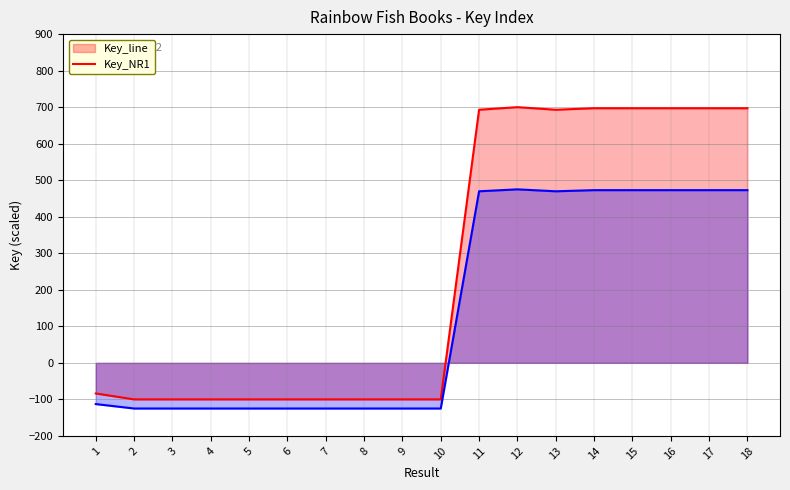

Is it true that Key_line equals -100.0 at 5?

True